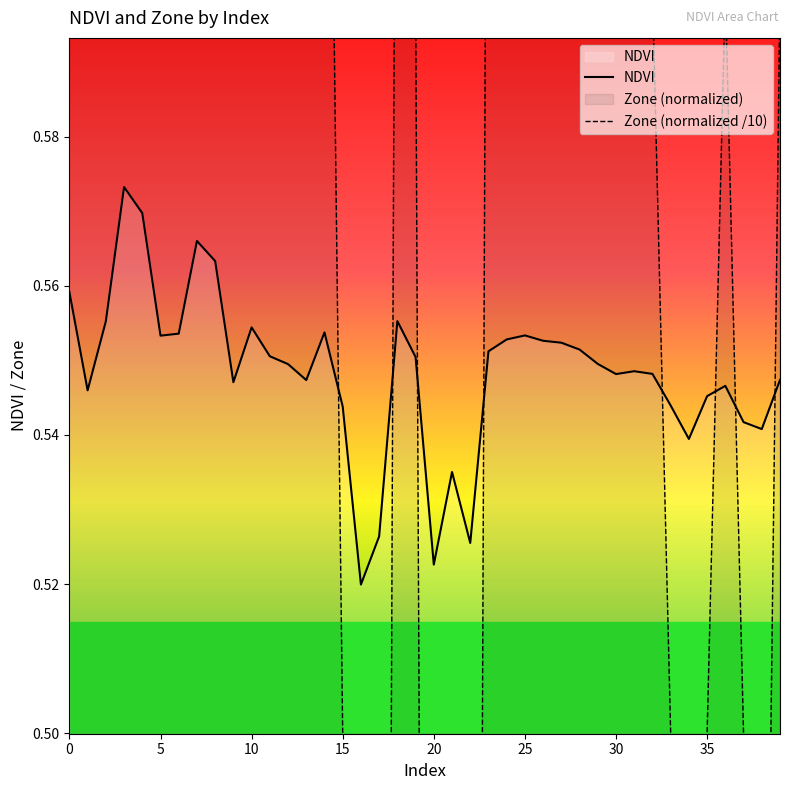

Between 30 and 21, which is larger?

30